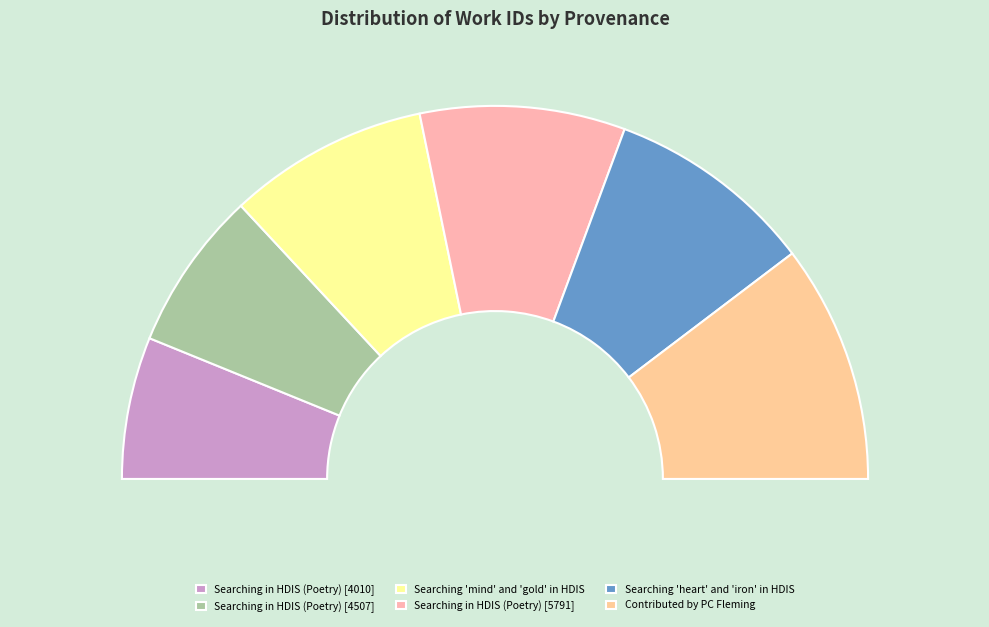

What is the smallest slice in the pie chart?

Searching in HDIS (Poetry) [4010]